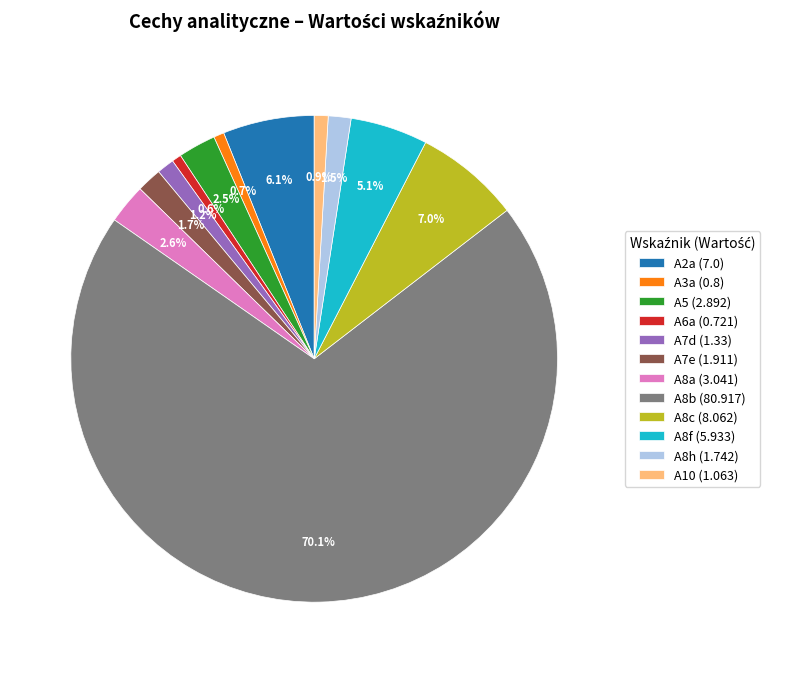

How many slices are in this pie chart?

12